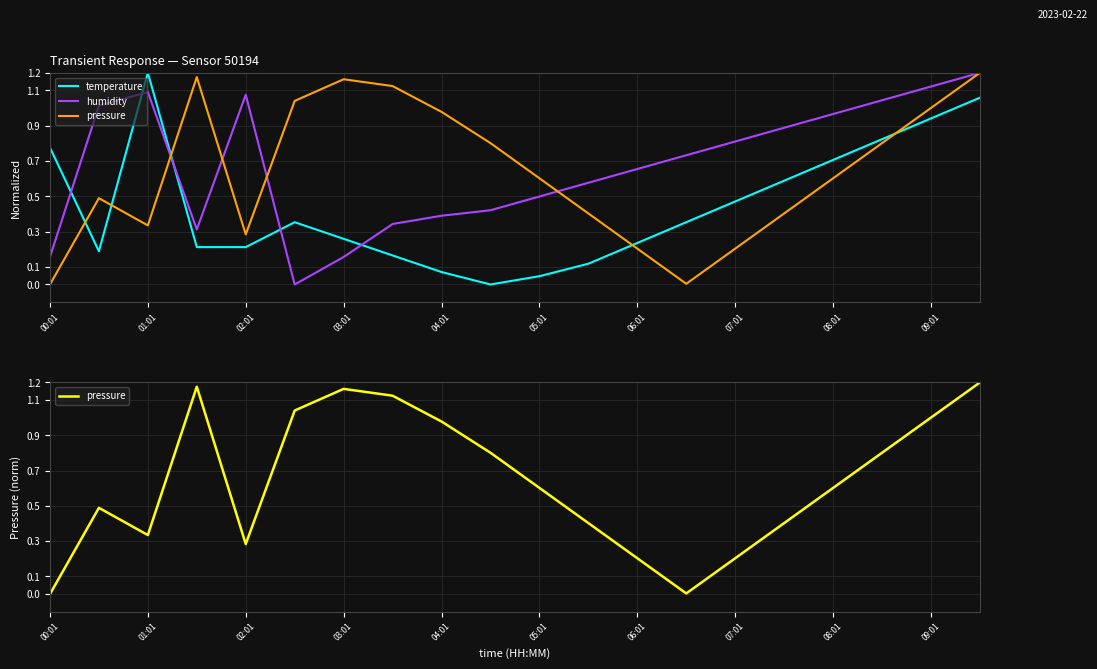

What are all the series names shown in the legend?

temperature, humidity, pressure